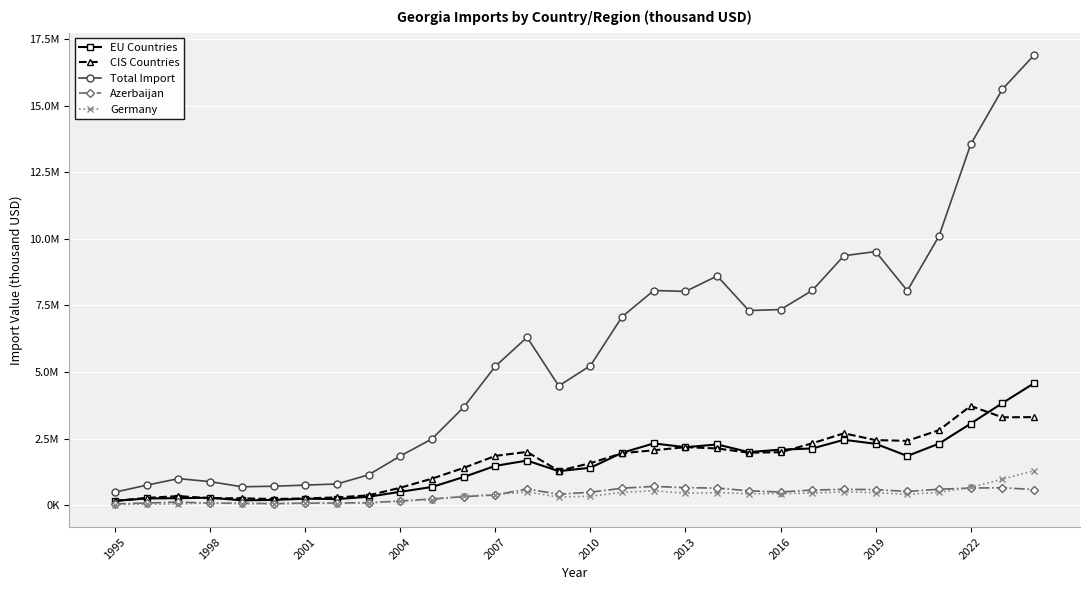

Which series has the widest spread of values?

Total Import